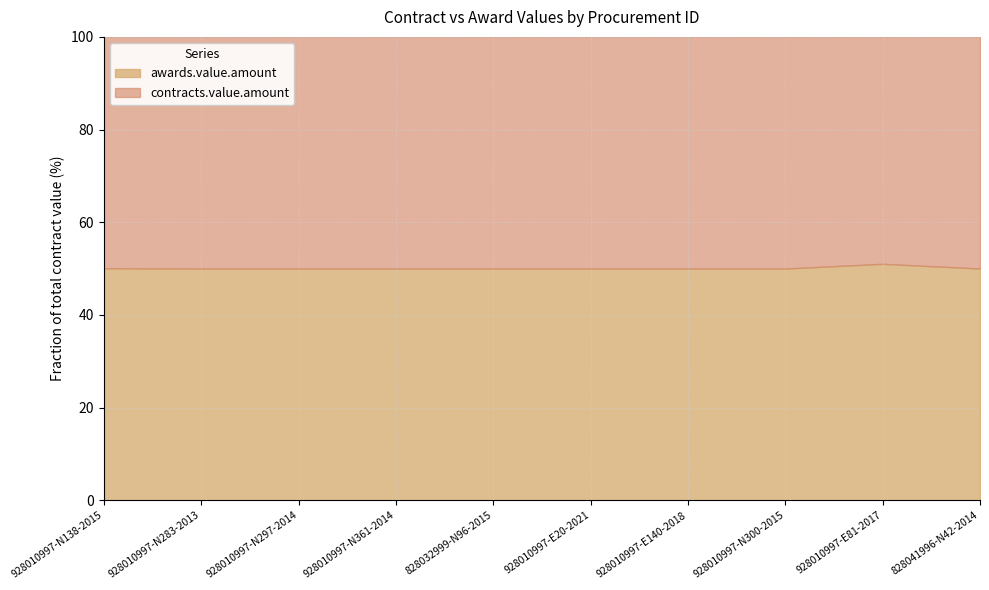

How many interior local valleys does the contracts.value.amount series have?

3